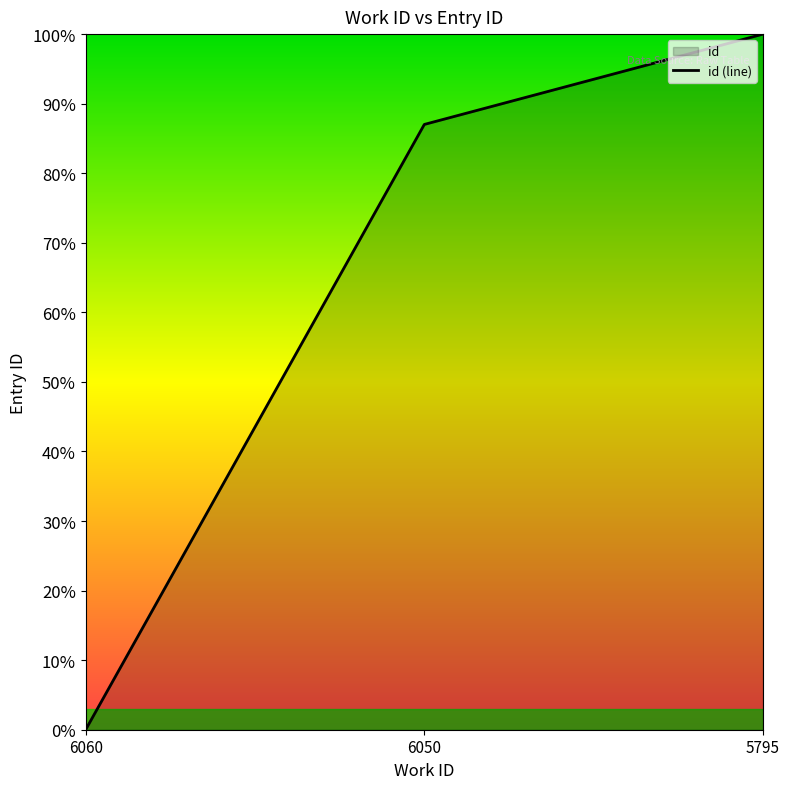

At which category does the chart reach its peak across all series?

5795